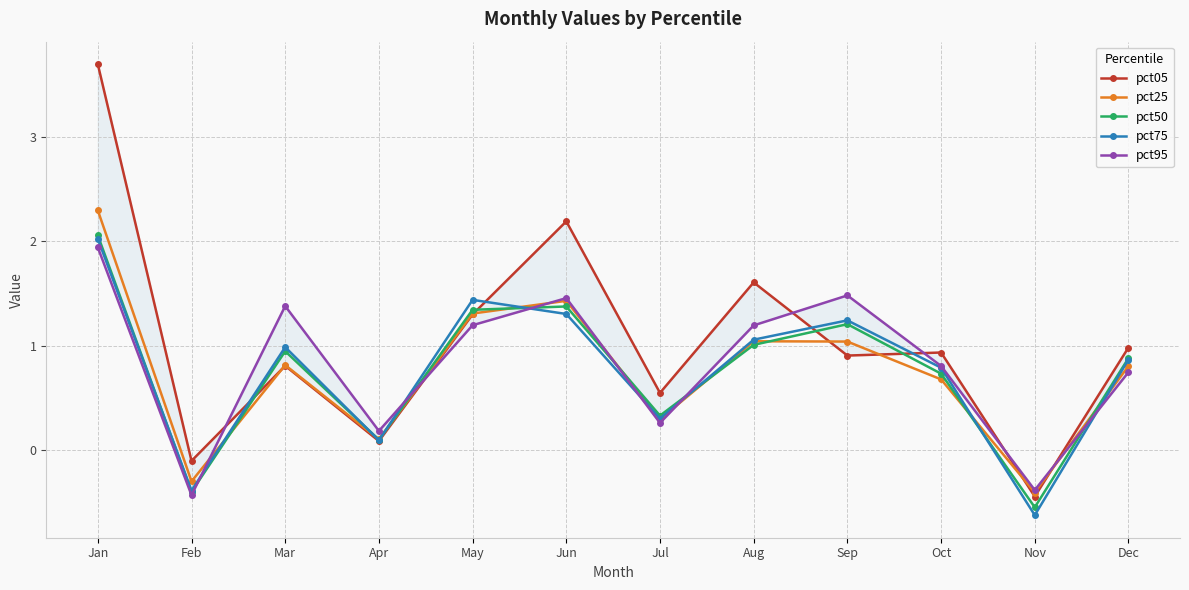

At which category does pct50 reach its first local valley?

Feb